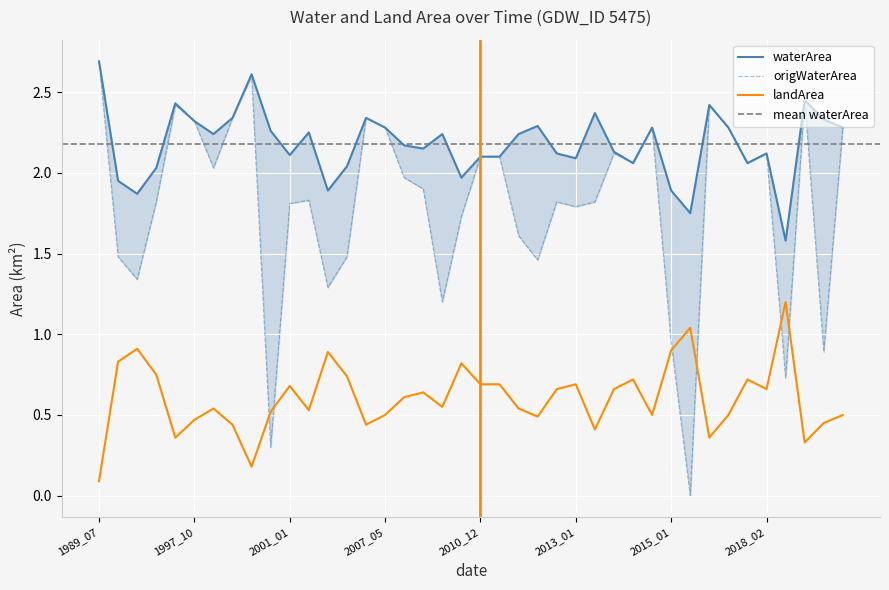

After their last crossing, which series has the higher values: landArea or origWaterArea?

origWaterArea